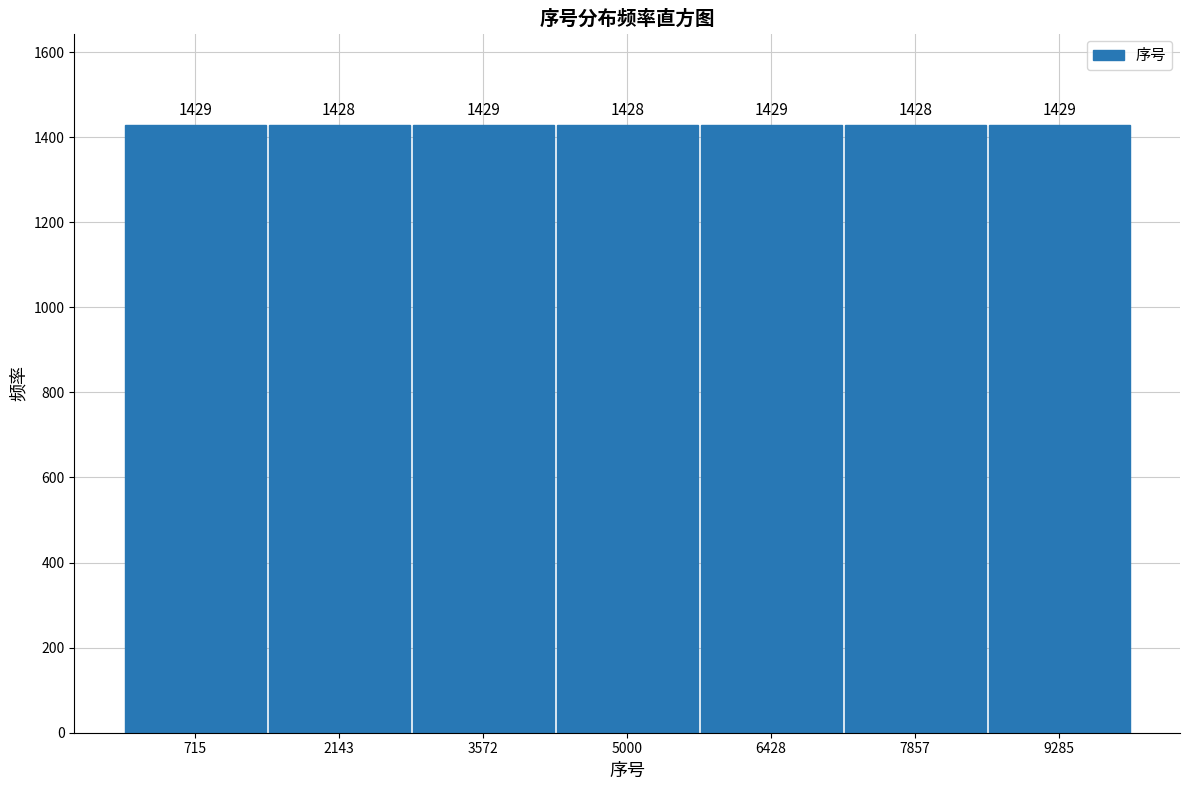

Reading left to right, list every bar in this chart as the range it spans on the x-axis followed by its height. The bar edges are not printed on the chart, so give them approximately, as read against the axis.

0 to 1400: 1429
1400 to 2800: 1428
2800 to 4200: 1429
4200 to 5800: 1428
5800 to 7200: 1429
7200 to 8600: 1428
8600 to 10000: 1429